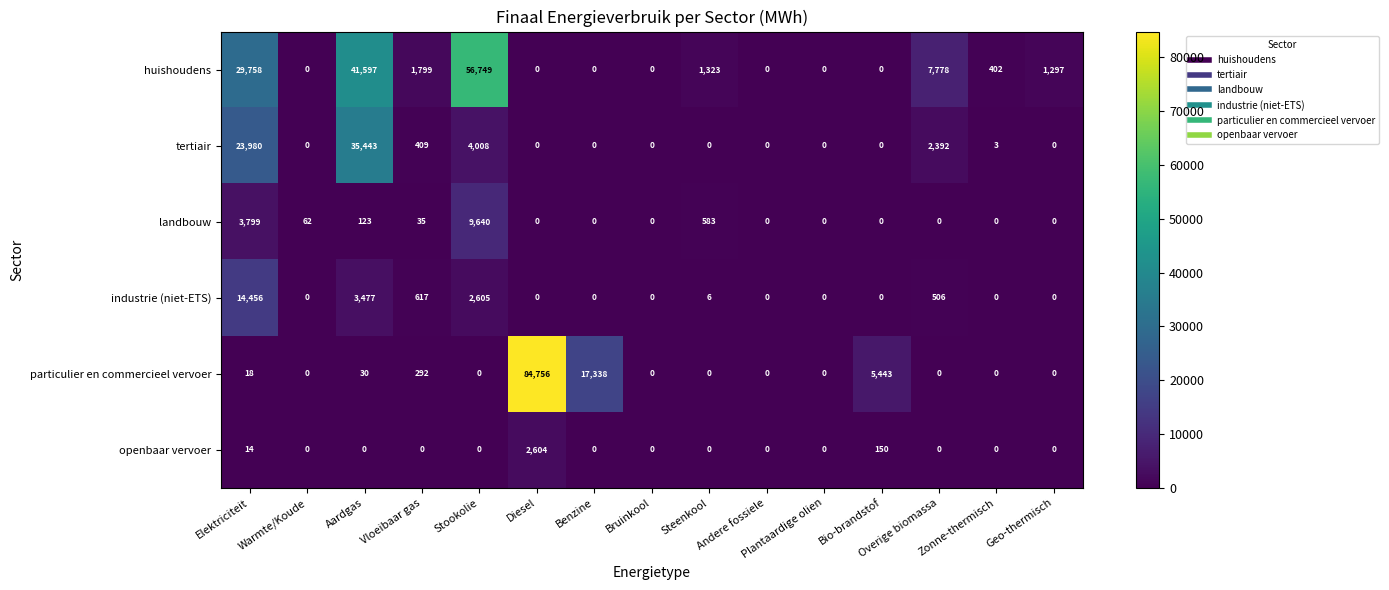

What is the sum of all landbouw values?

14242